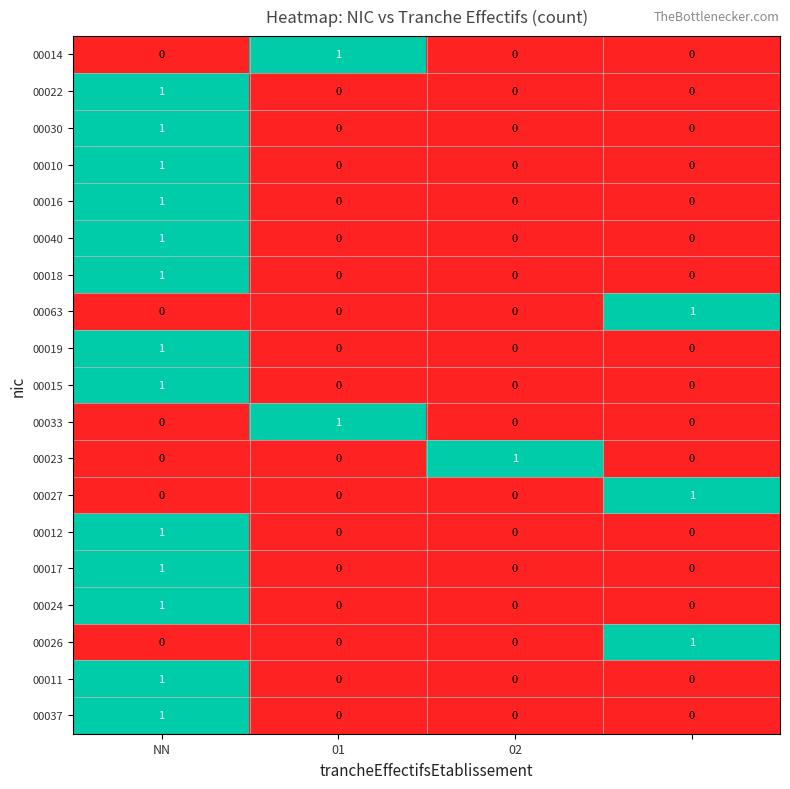

How many 00030 values are between 0 and 1?

4